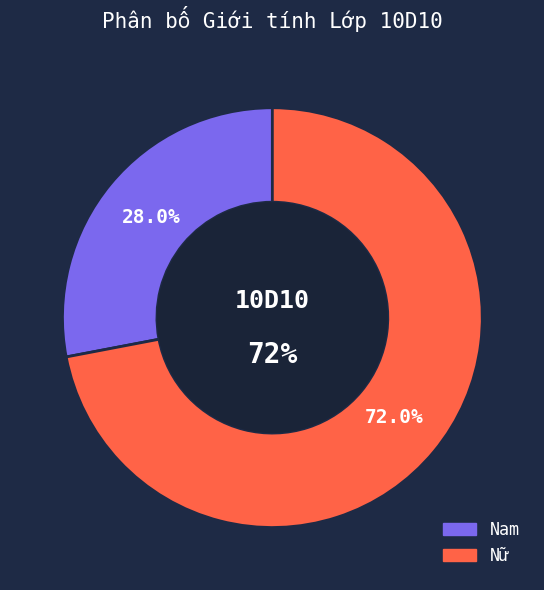

What is the smallest slice in the pie chart?

Nam